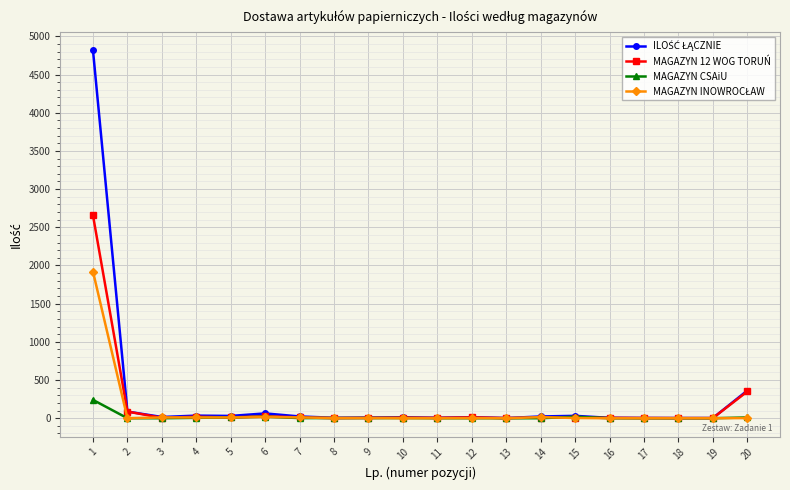

What is the maximum value for MAGAZYN CSAiU?

240